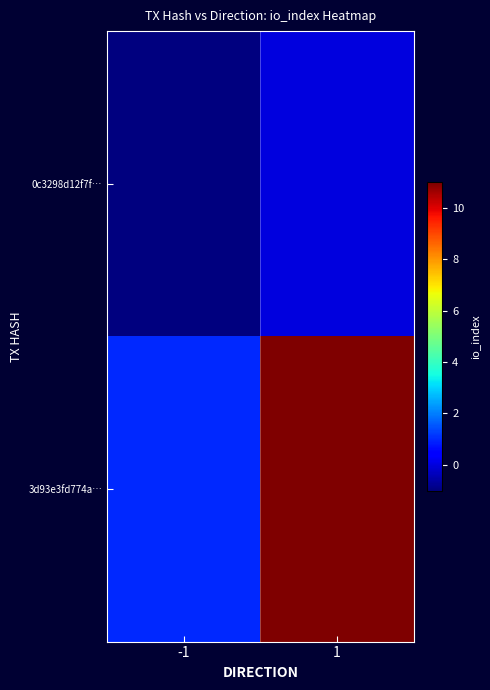

What is the spread (max minus min) of values at -1?

2